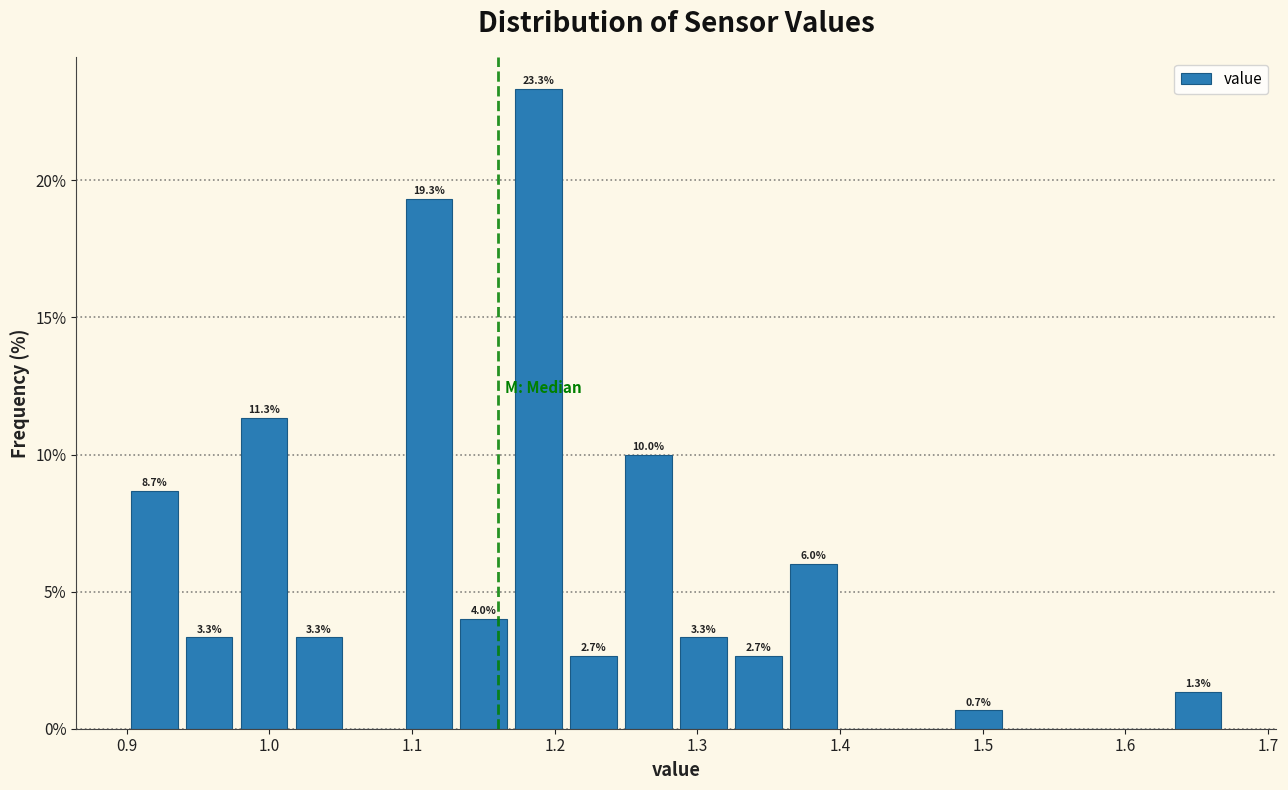

Around what value on the x-axis is the tallest bar? Give the approximate position of its centre, as read against the axis.

1.19